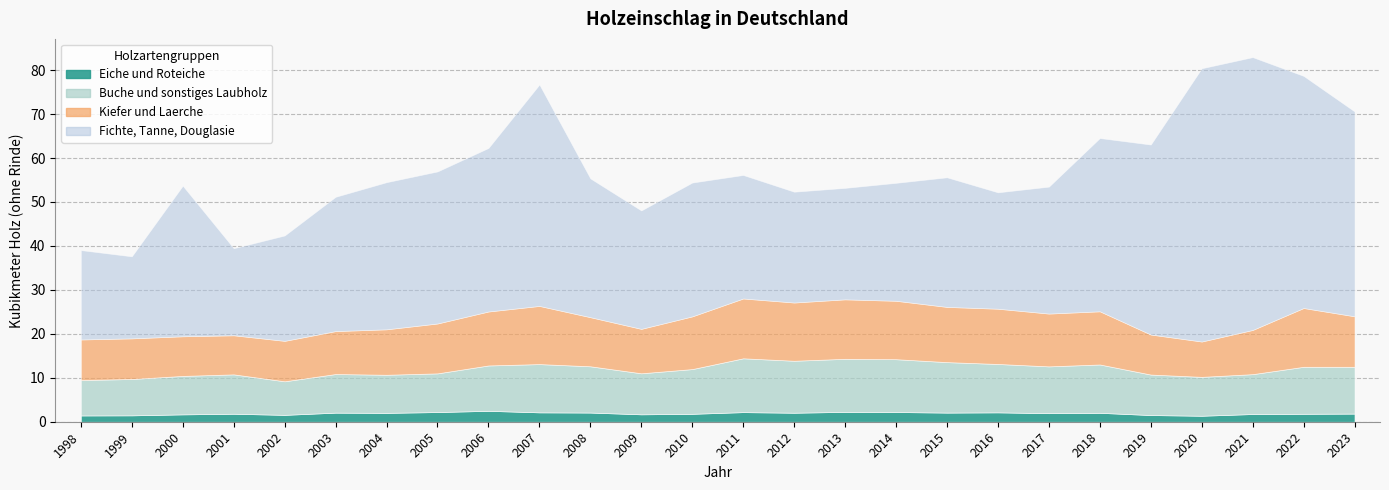

What is the value of the Fichte Tanne Douglasie point at the 18th from the left?

29485600